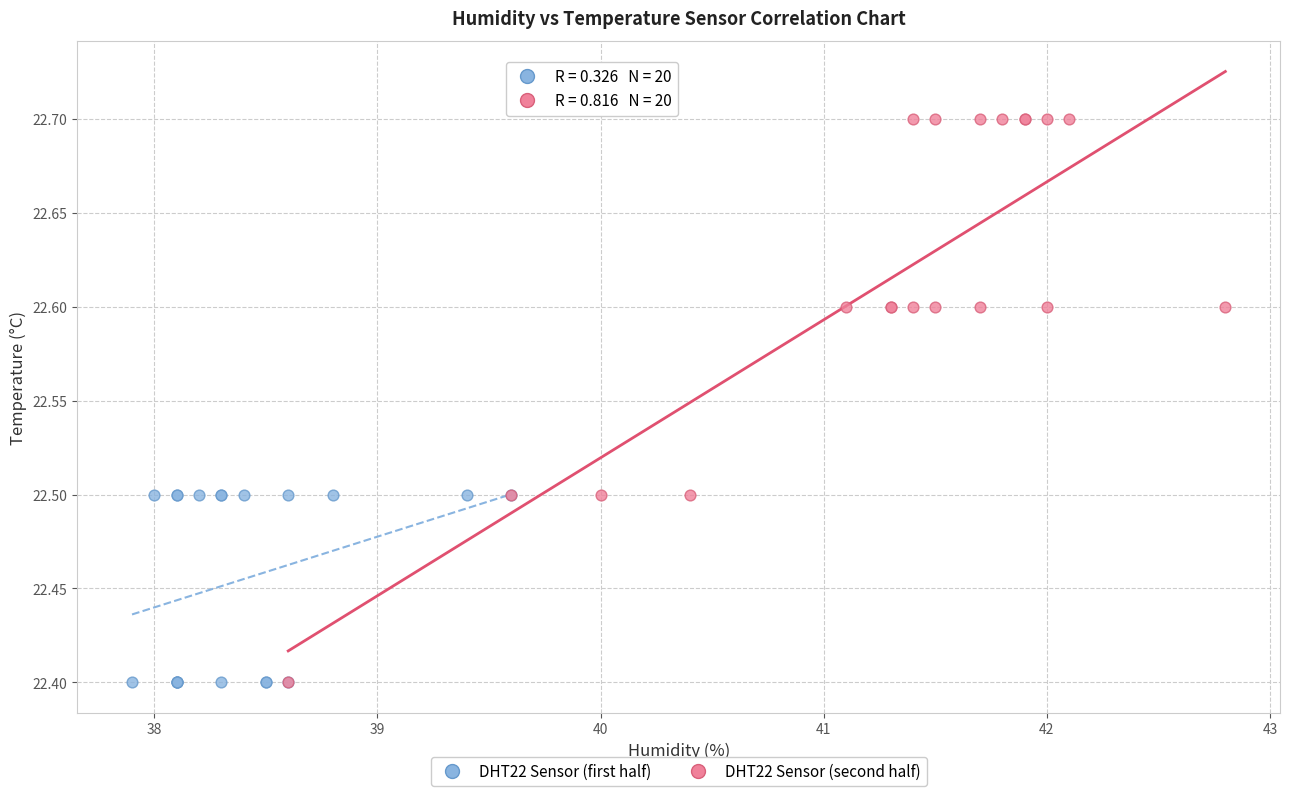

Which series contains the highest Y value?

DHT22 Sensor (second half)